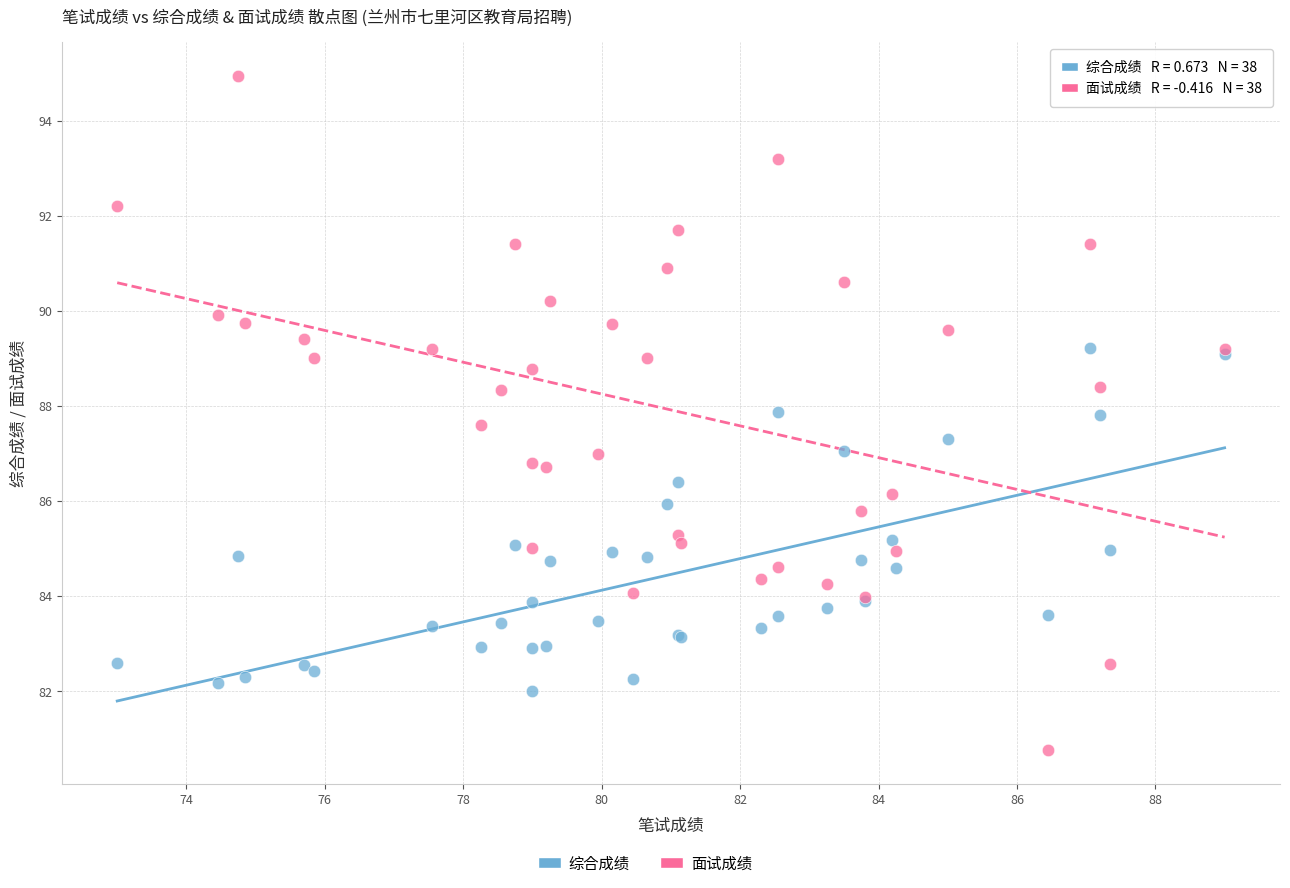

What is the X range (max minus min) for the scatter plot?

16.0